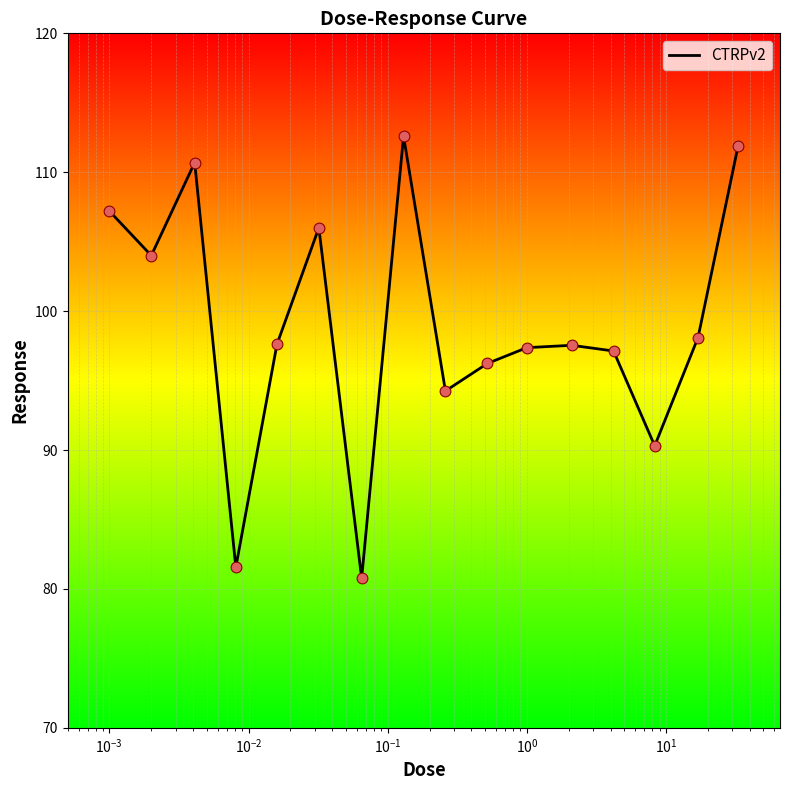

What is the smallest value displayed?

80.8